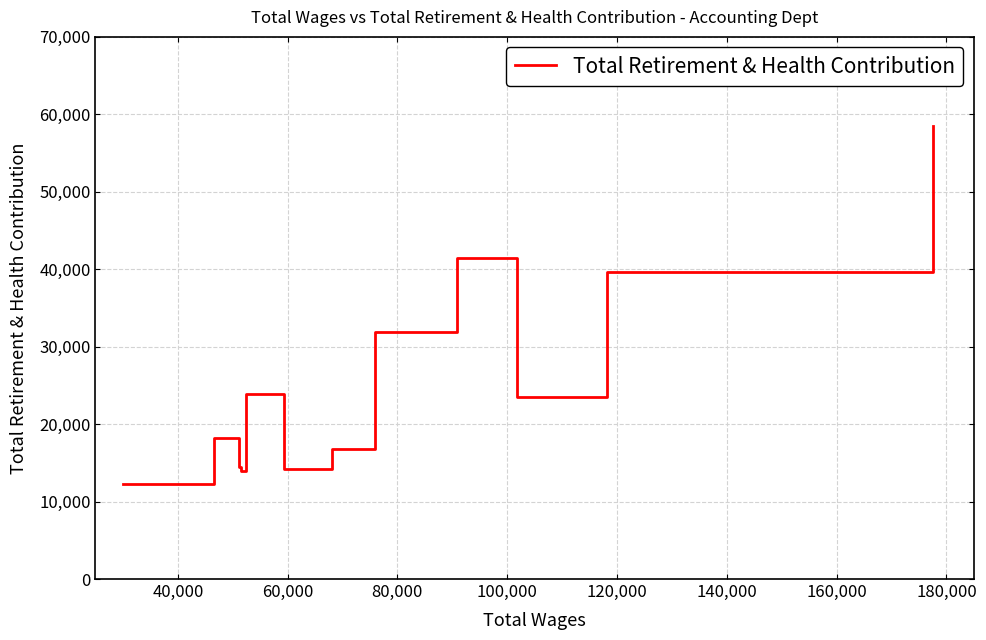

What is the difference between the maximum and minimum values?

46257